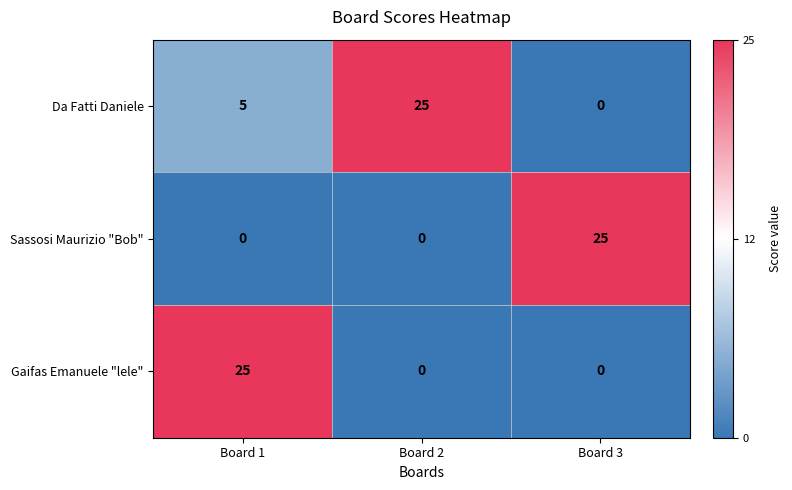

What is the difference between the maximum and second lowest values in the Da Fatti Daniele series?

20